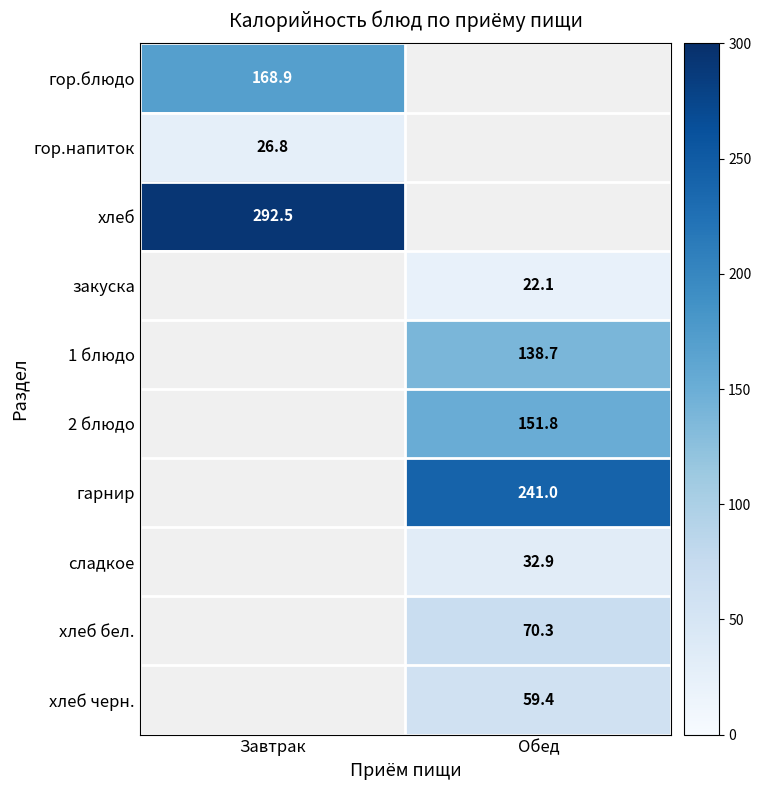

The хлеб series shows 419.6 at Завтрак. True or false?

False